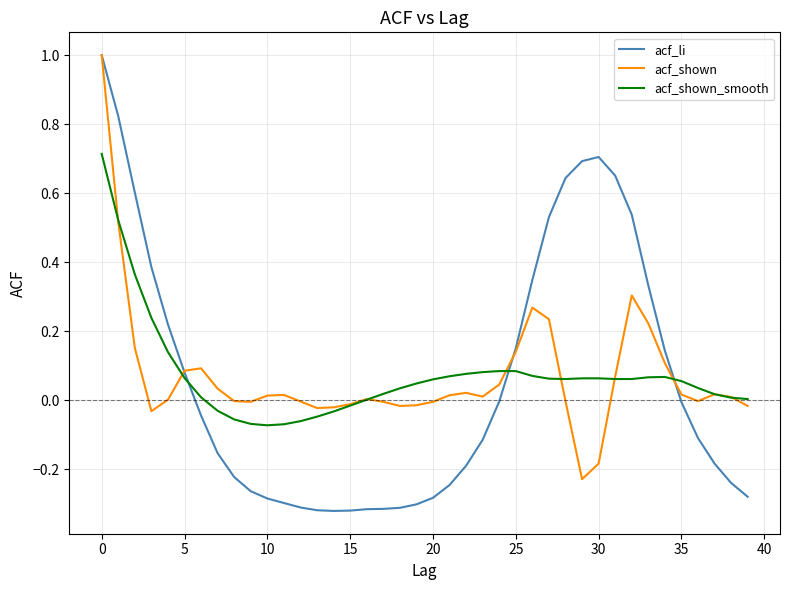

What is the maximum value shown in the chart?

1.0